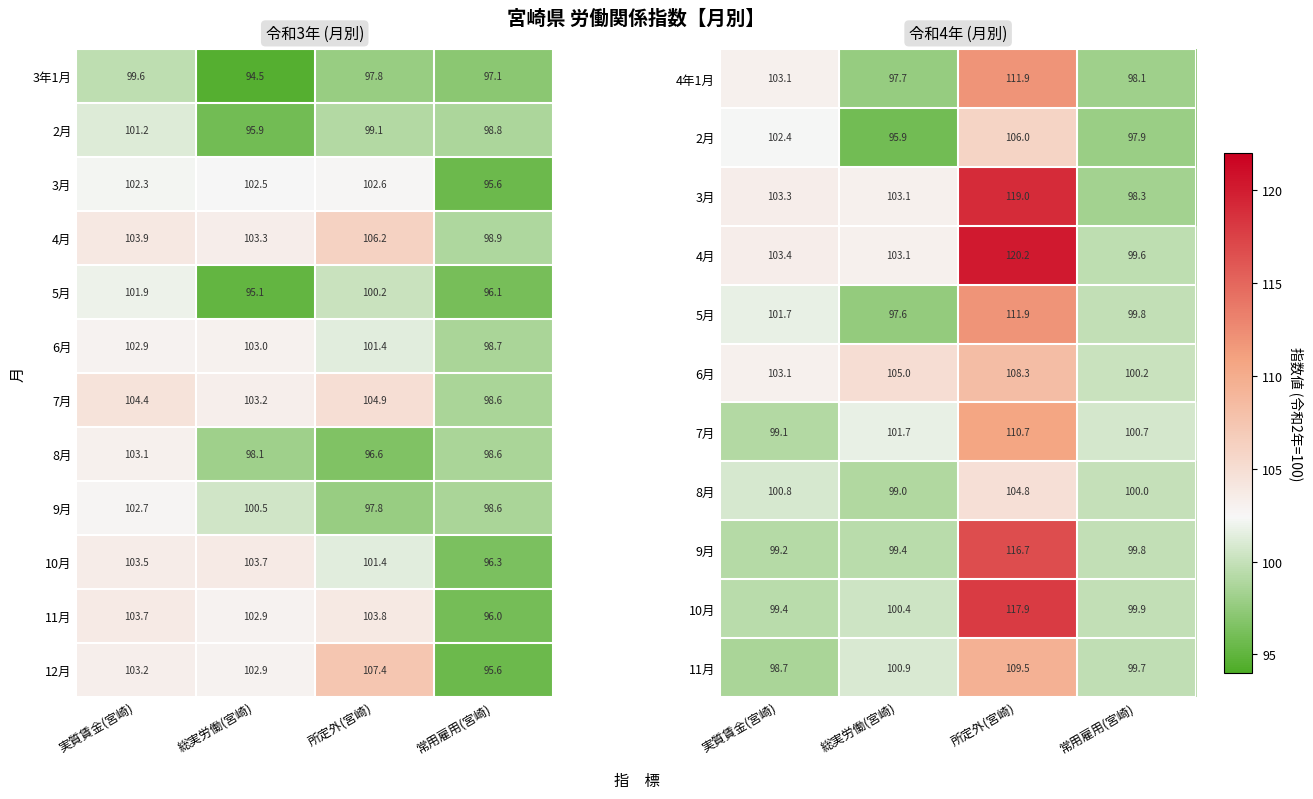

Read the 4年1月 value at 総実労働(宮崎).

97.7